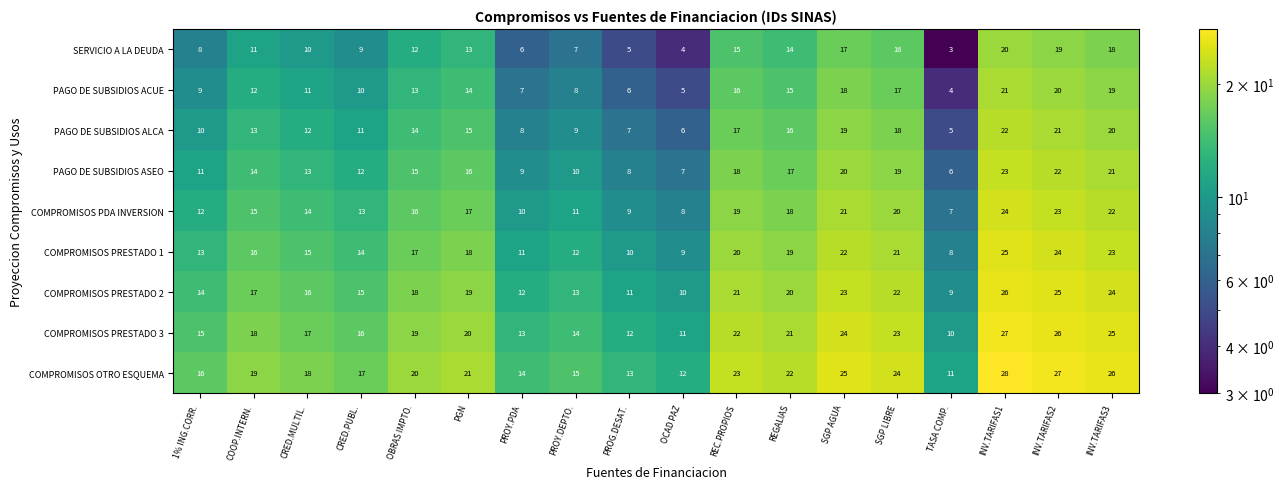

True or false: PAGO DE SUBSIDIOS ACUE has a value of 1 at TASA COMP..

False